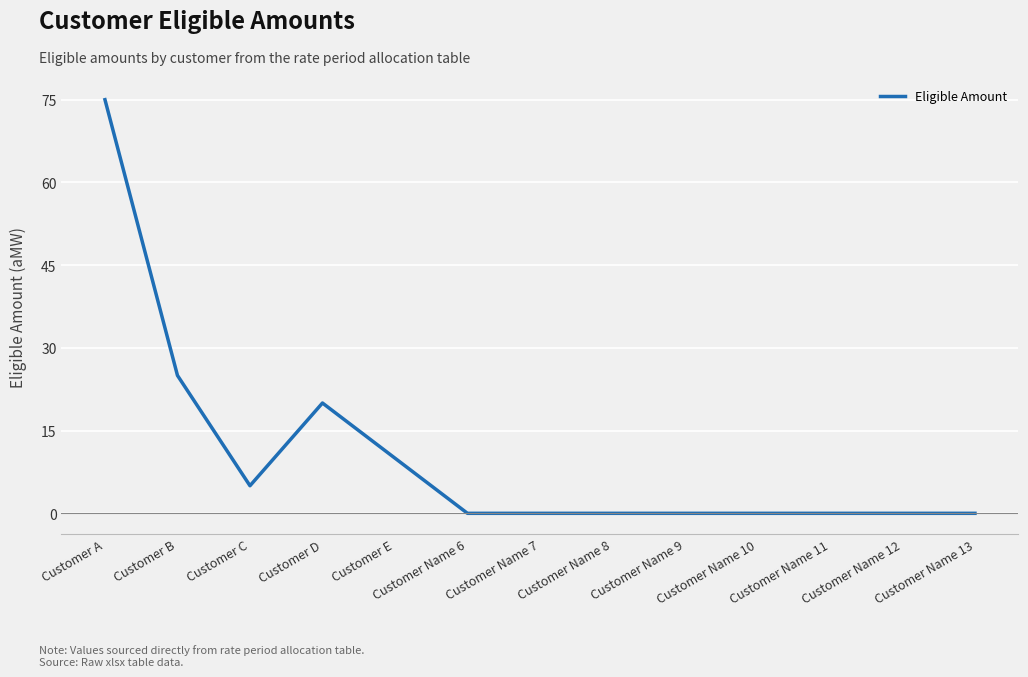

What is the greatest value displayed?

75